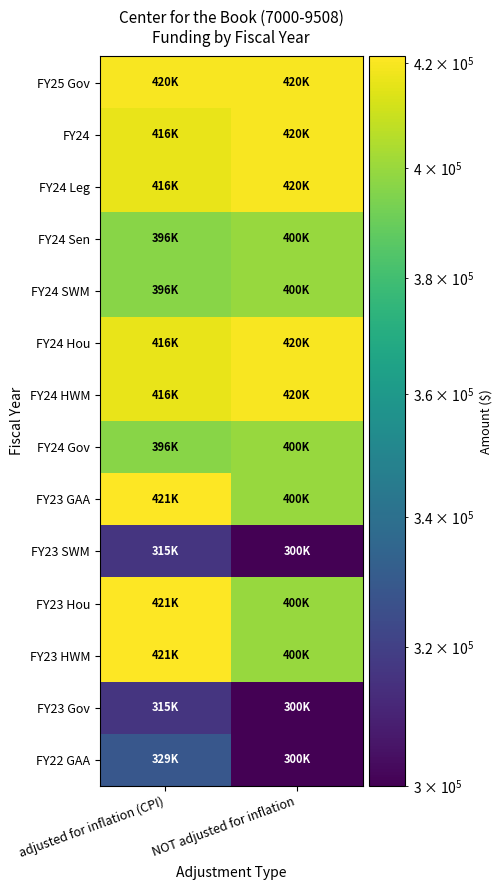

How many distinct data groups are displayed?

14